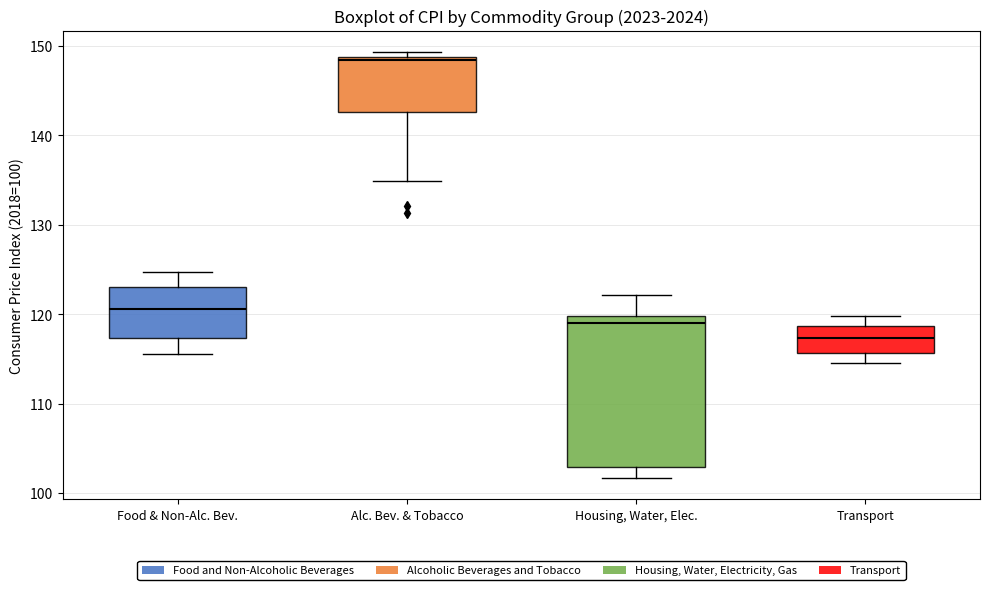

Reading left to right, read every box against the y-axis: the position of its median line, the range the box covers, and the ends of its whiskers. The values are not printed on the chart, so give them approximately, as read against the axis.

Food & Non-Alc. Bev.: median 121, box 117 to 123, whiskers 116 to 125
Alc. Bev. & Tobacco: median 148, box 143 to 149, whiskers 135 to 149 (just above the box's upper edge)
Housing, Water, Elec.: median 119, box 103 to 120, whiskers 102 to 122
Transport: median 117, box 116 to 119, whiskers 115 to 120